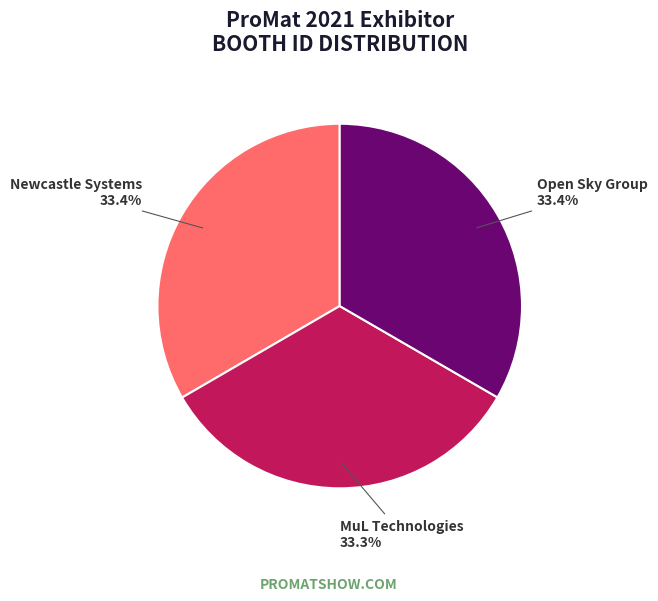

Is it true that MuL Technologies is 33% of the pie?

True